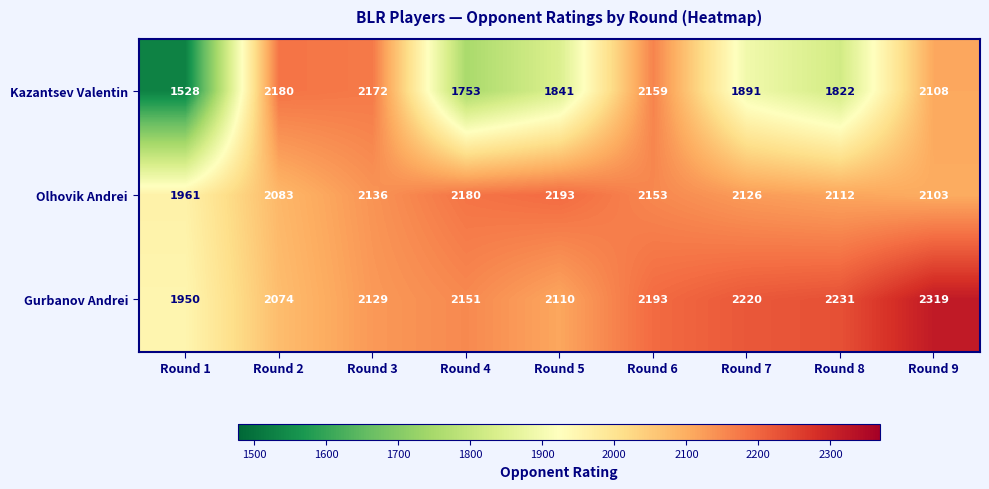

Which series changed the most between Round 4 and Round 8?

Gurbanov Andrei